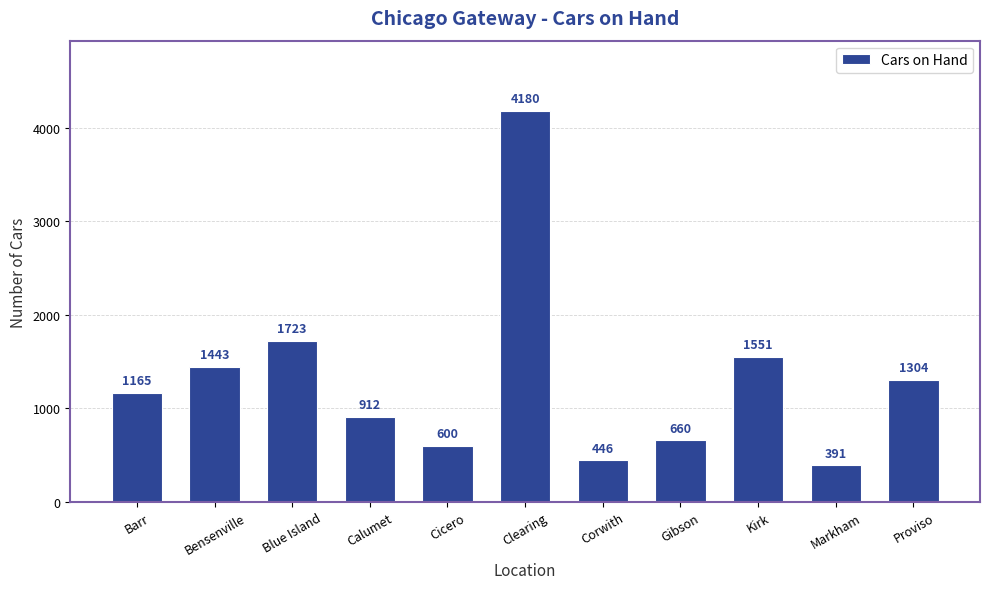

What is the approximate value at Cicero, to the nearest 100?

600